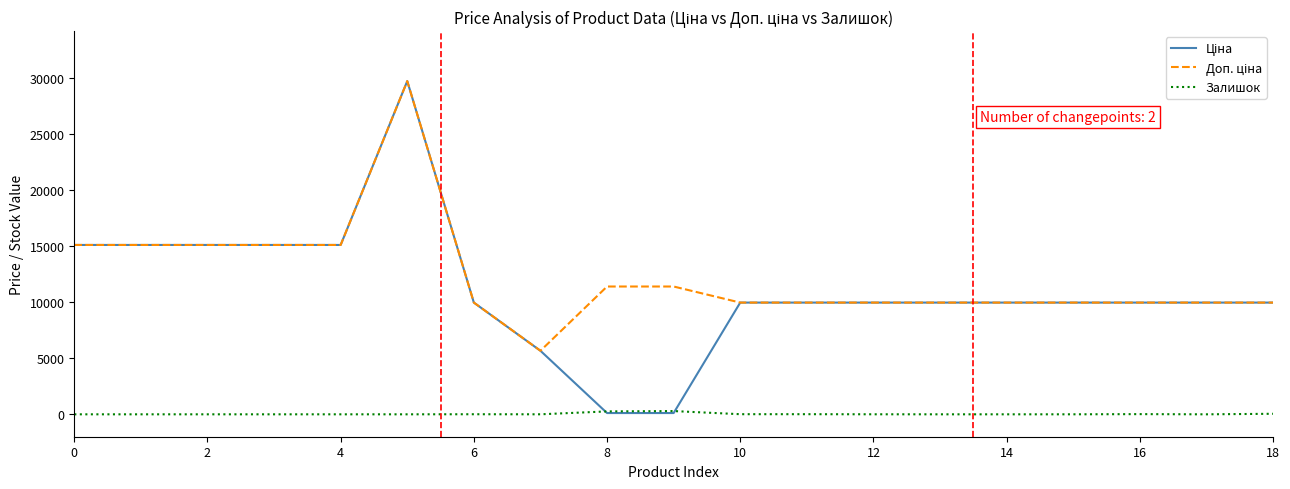

Does the chart have visible grid lines?

No